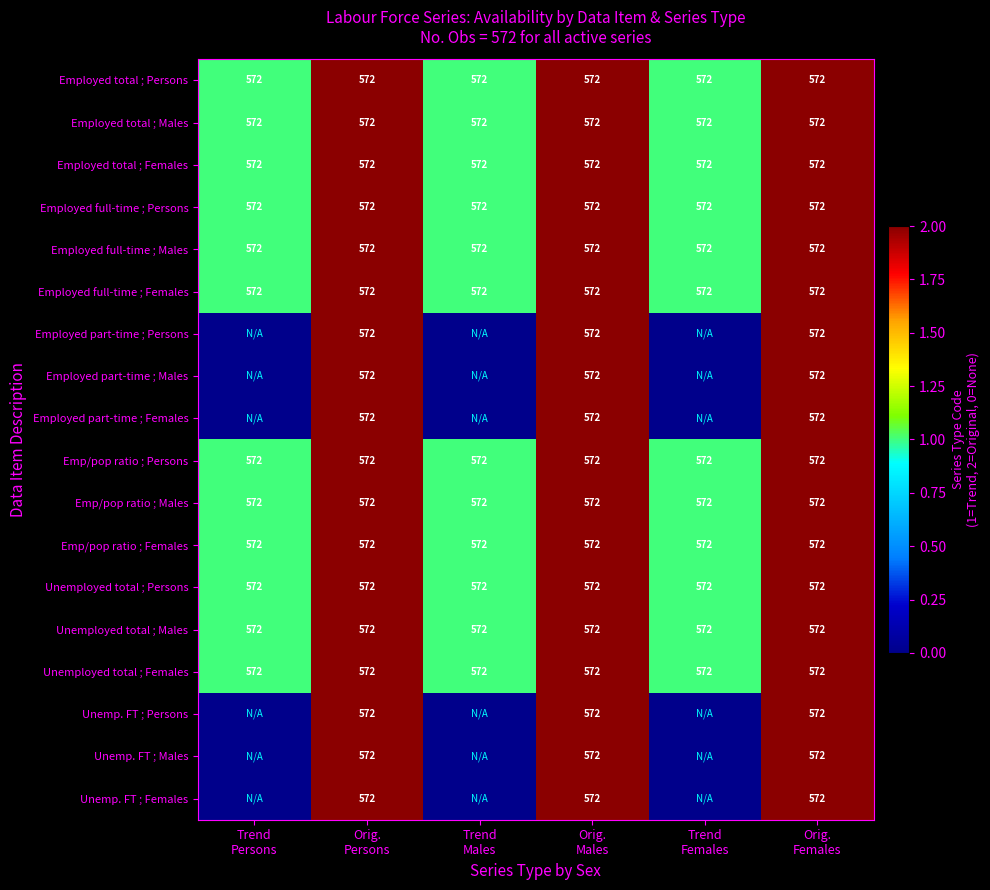

What is the lowest value of the Employed full-time ; Females series?

572